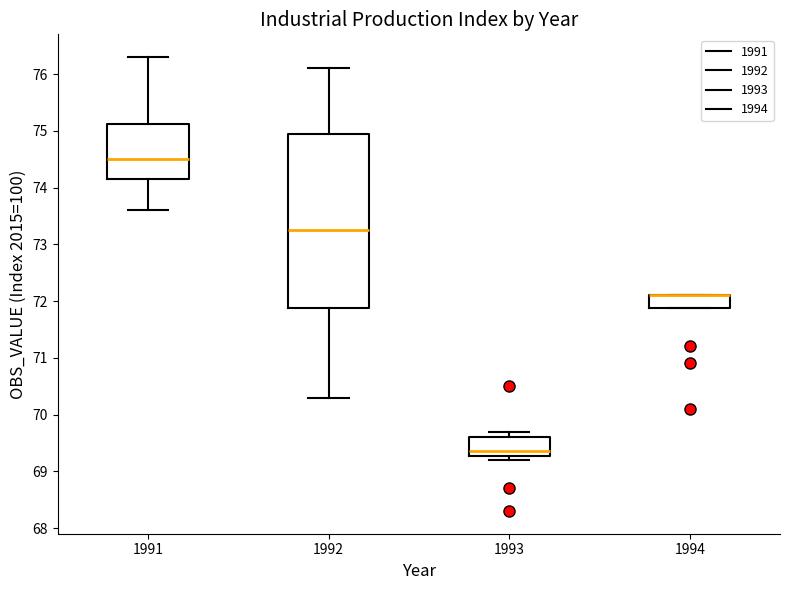

Where is the lower edge of the box at x = 1991 on the y-axis? The values are not printed on the chart, so give them approximately, as read against the axis.

74.2